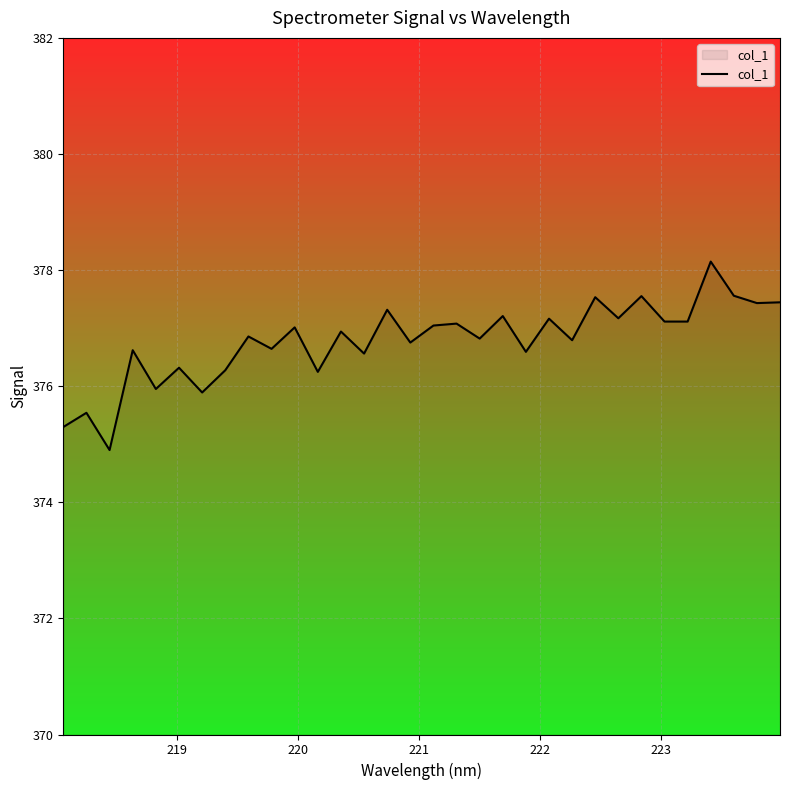

What is the smallest value displayed?

374.9